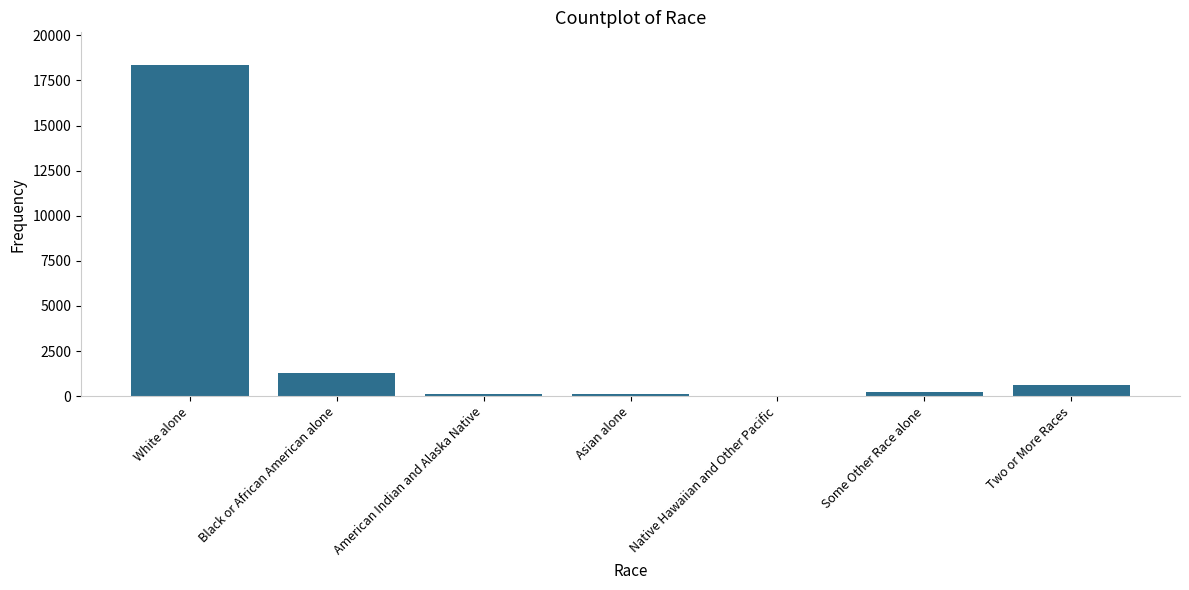

What is the sum of all values?

20733